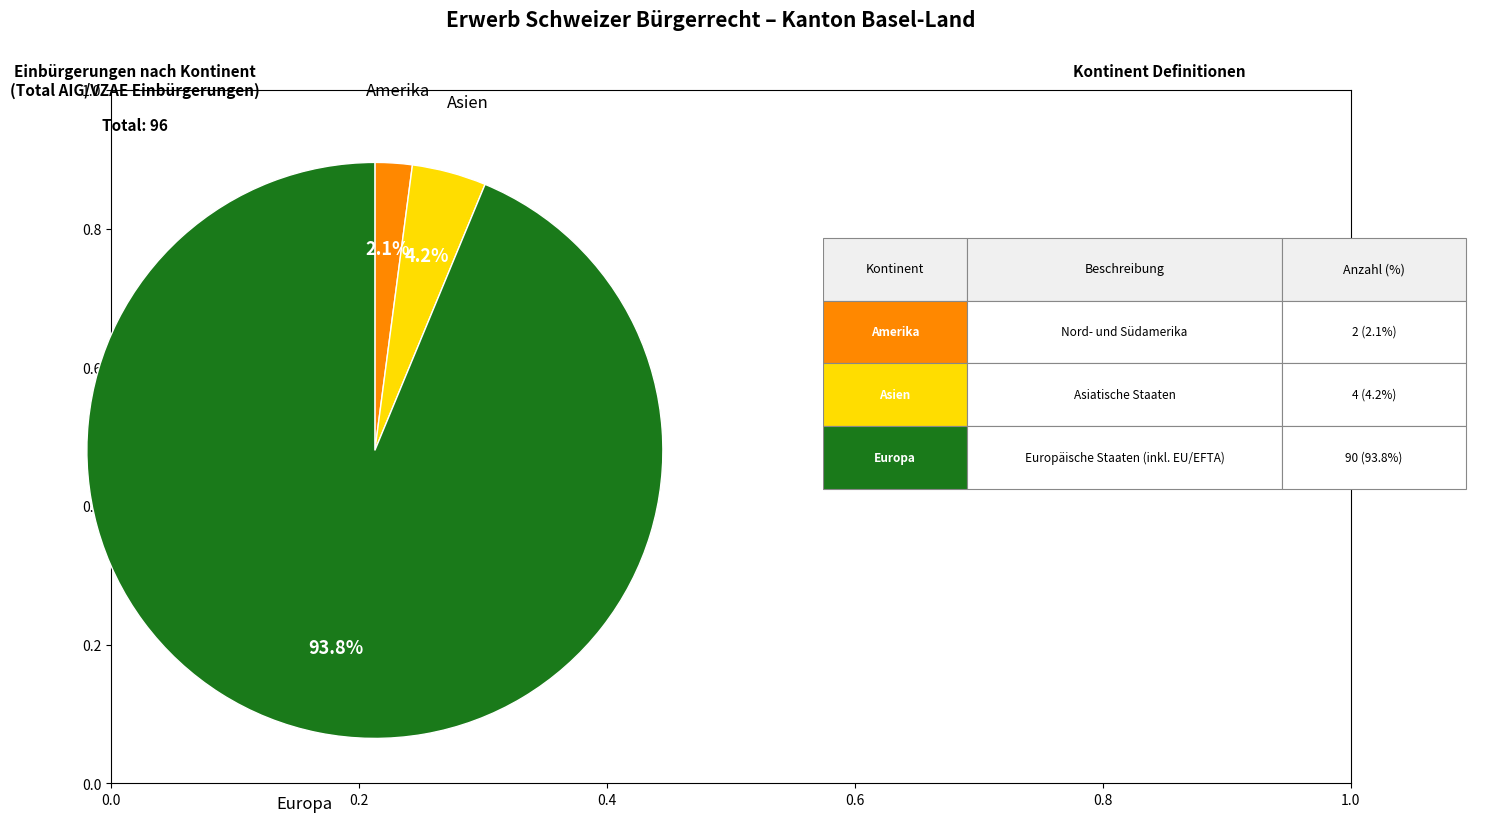

Is there any slice that represents more than half of the pie?

Yes